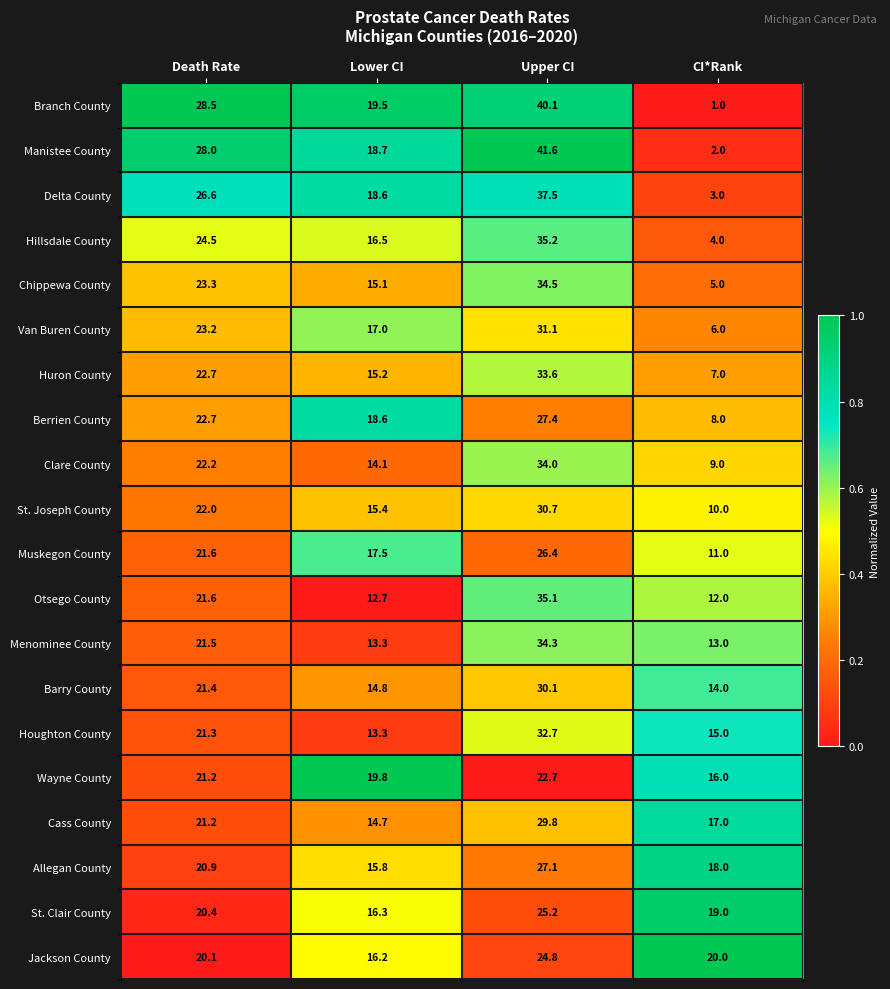

What is the average value of the St. Joseph County series?

19.5